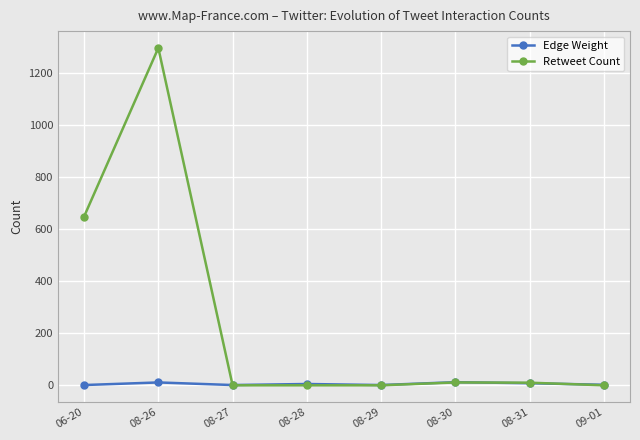

What position from the left is 08-30?

6